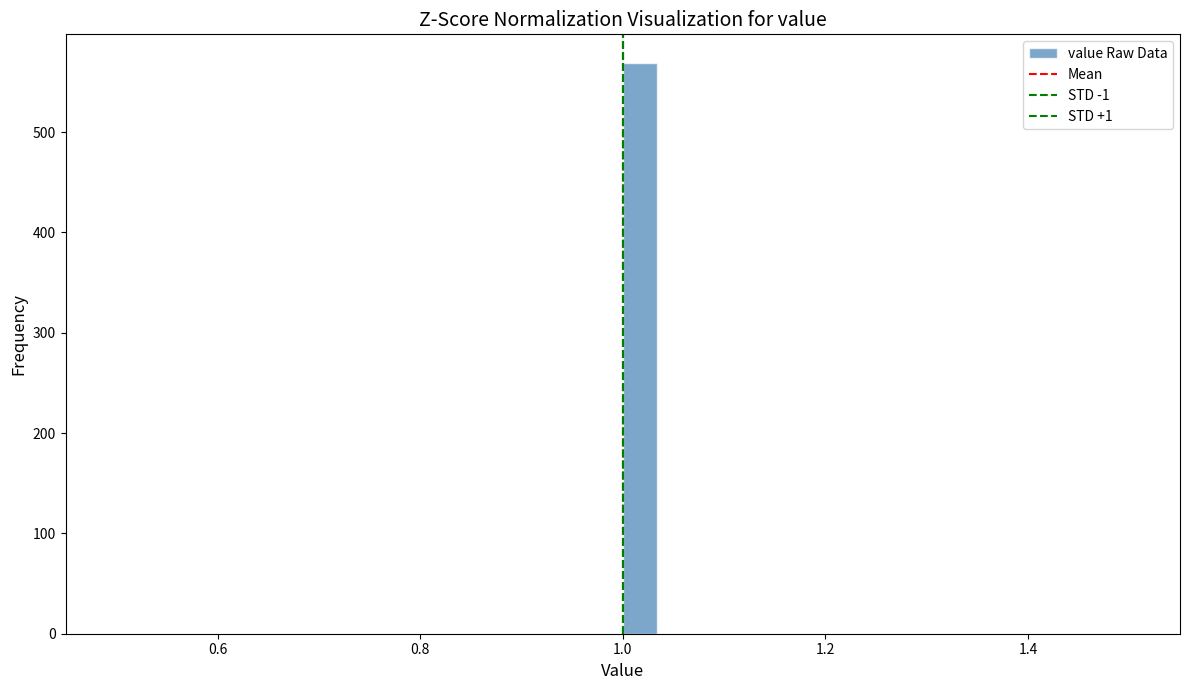

Around what value on the x-axis is the tallest bar? Give the approximate position of its centre, as read against the axis.

1.02